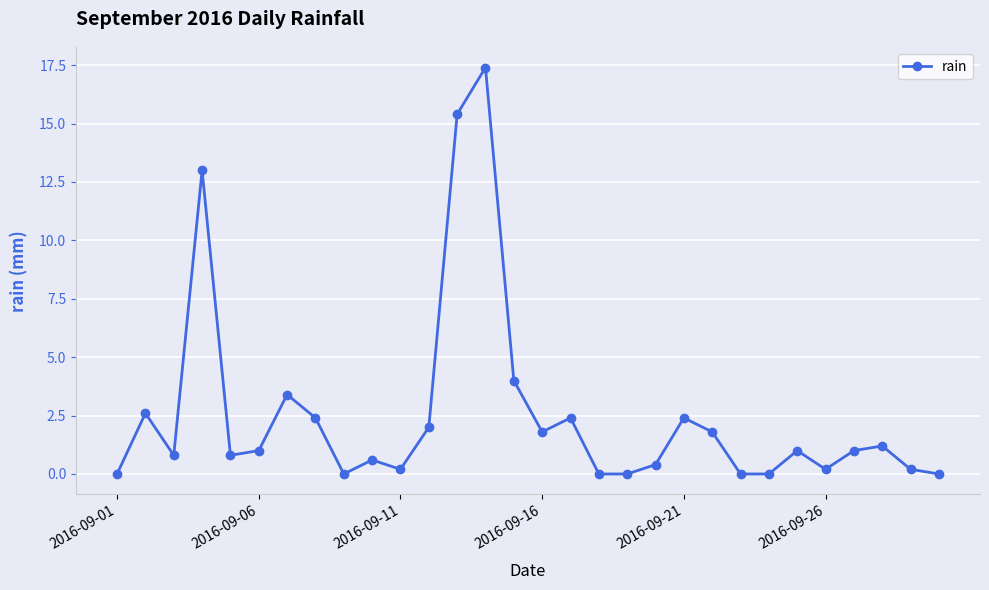

Does the chart display data point markers on the line(s)?

Yes